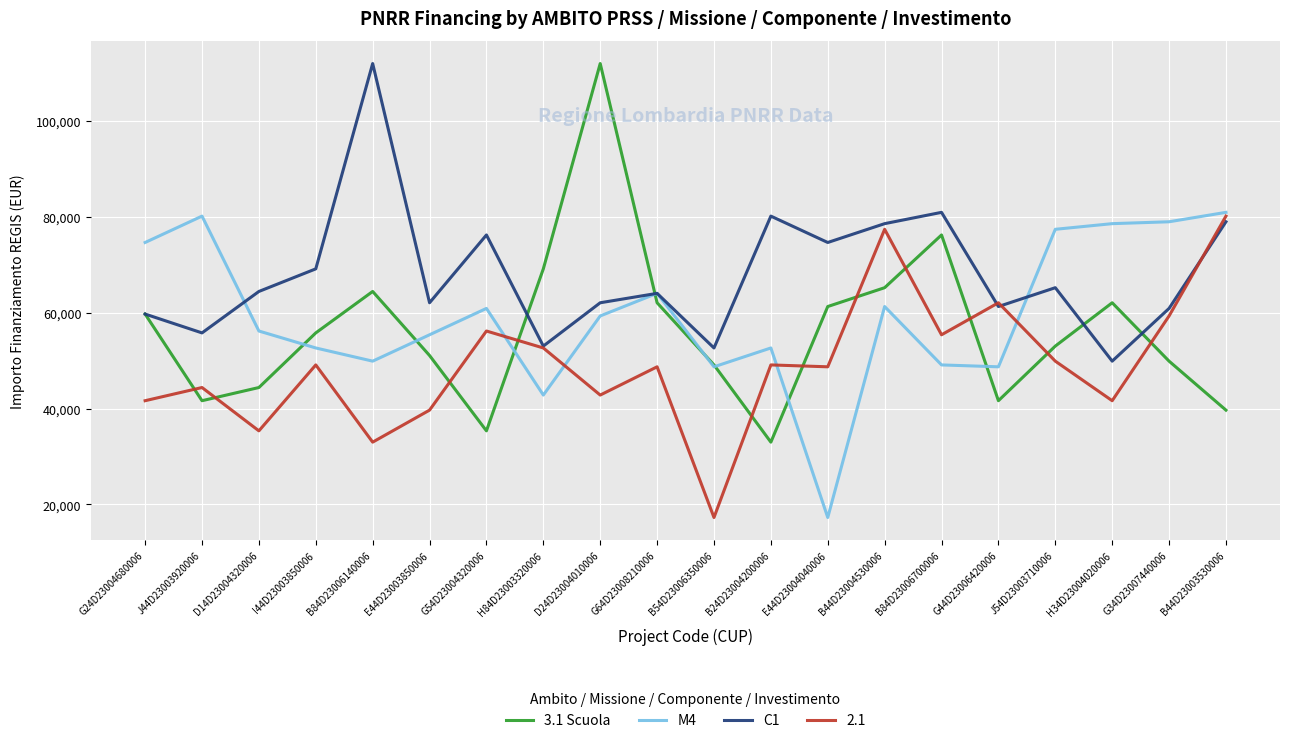

The 3.1 Scuola series shows 119290.5 at H84D23003320006. True or false?

False